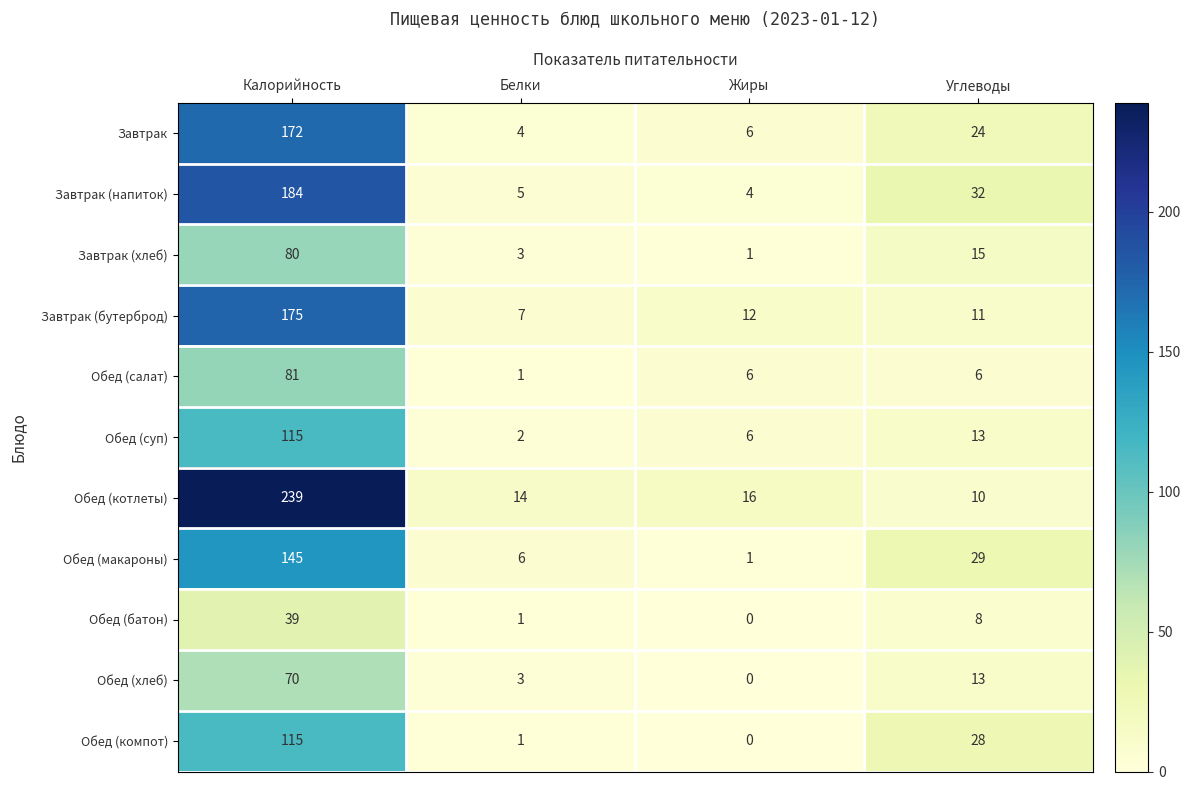

What is the average value of the Обед (суп) series?

34